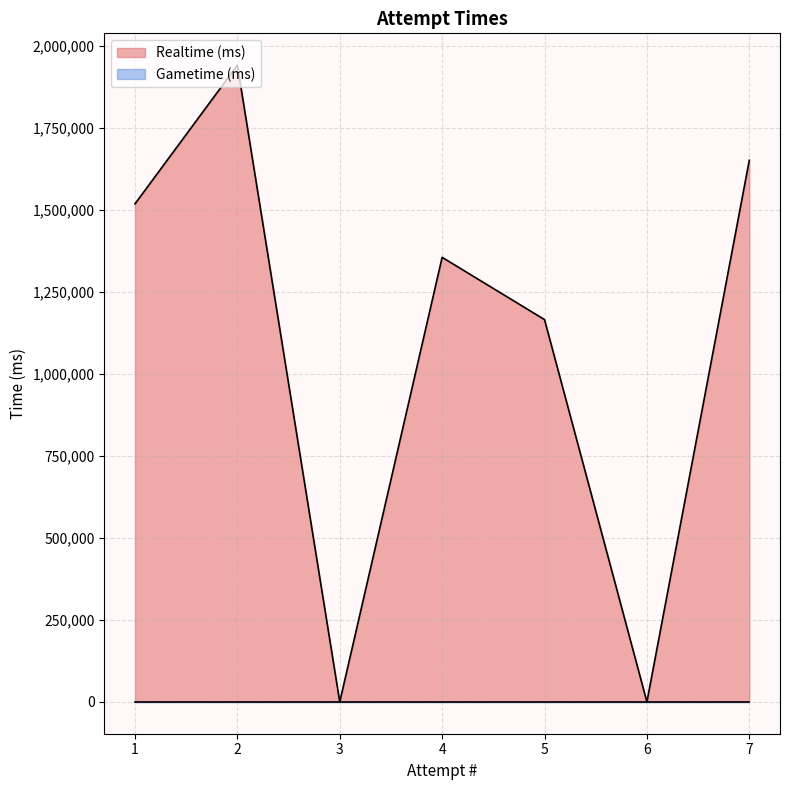

True or false: Realtime (ms) and Gametime (ms) cross at least once.

False